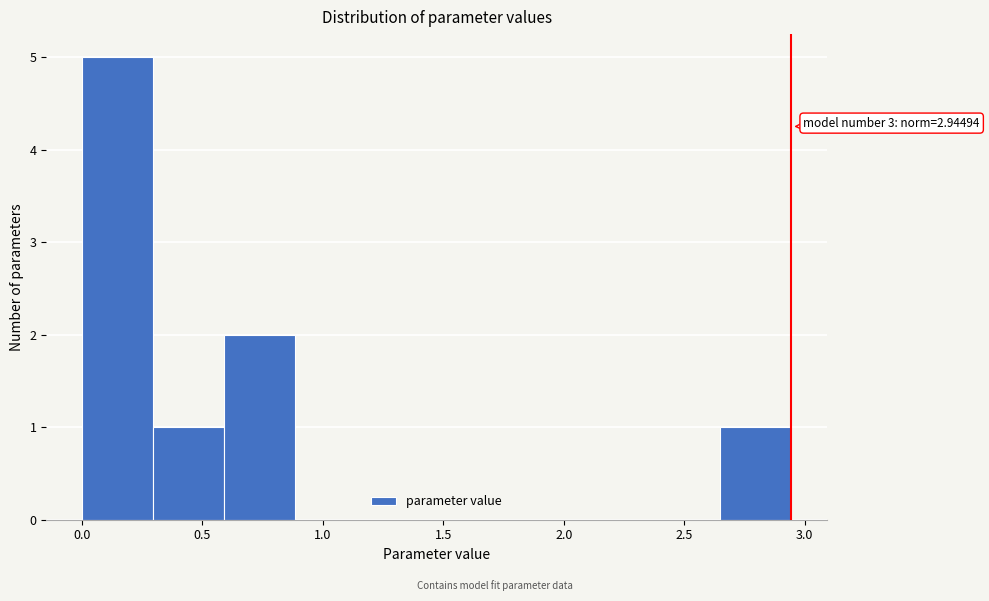

Over which range of the x-axis is the bar tallest?

0.00 to 0.30